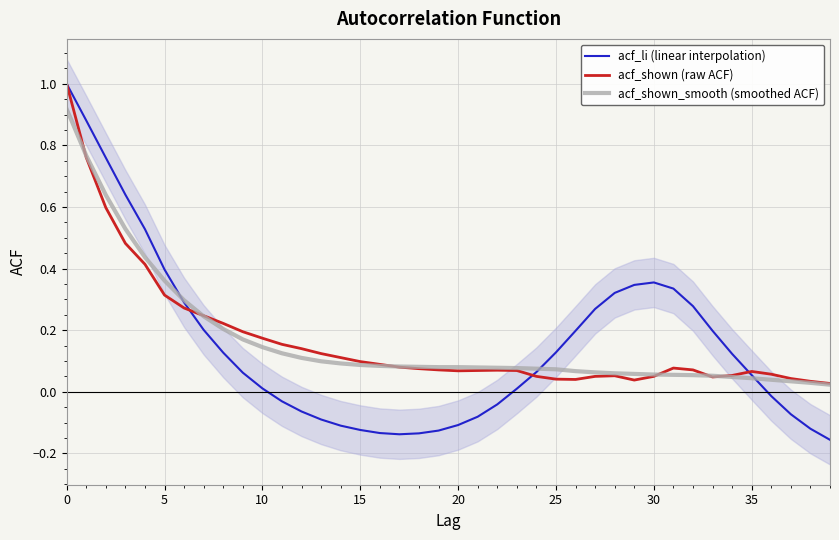

Is it true that acf_shown (raw ACF) equals 0.1 at 14?

True